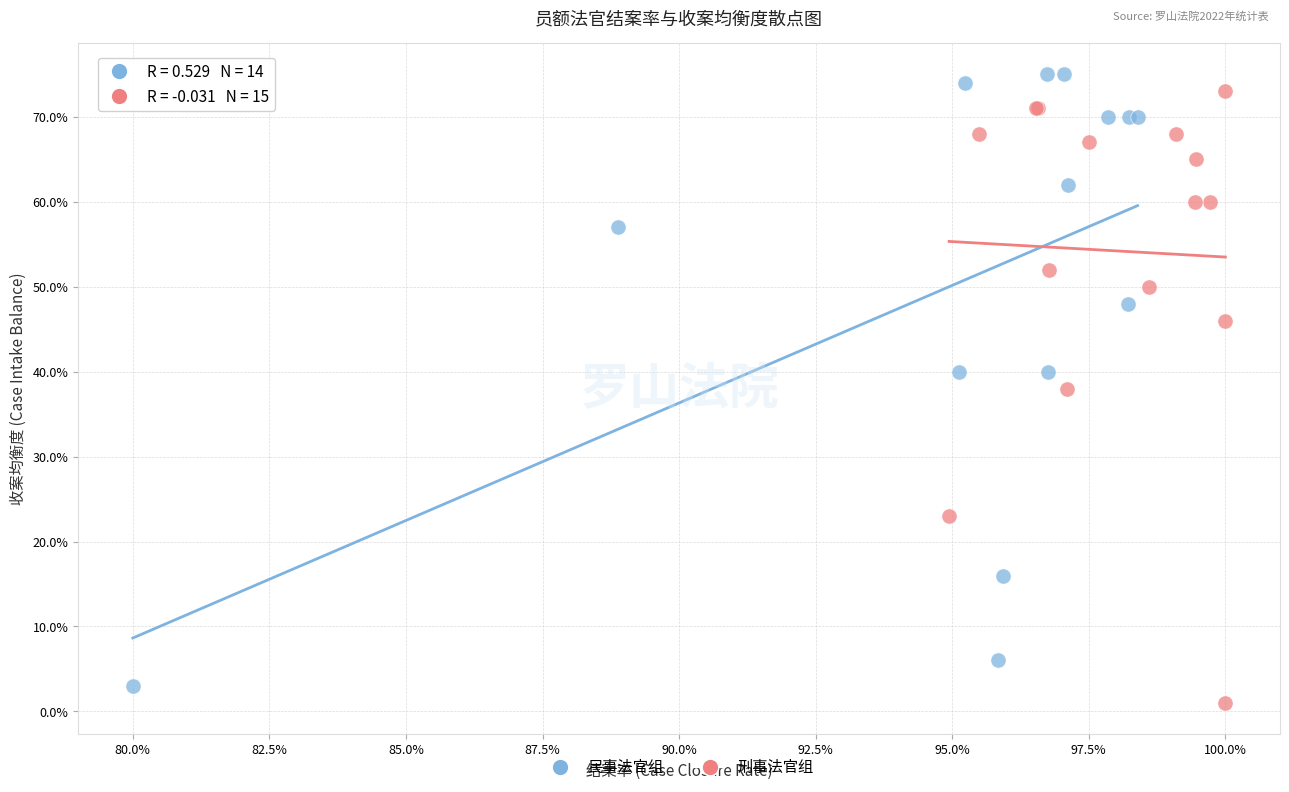

Which series contains the lowest Y value?

刑事法官组